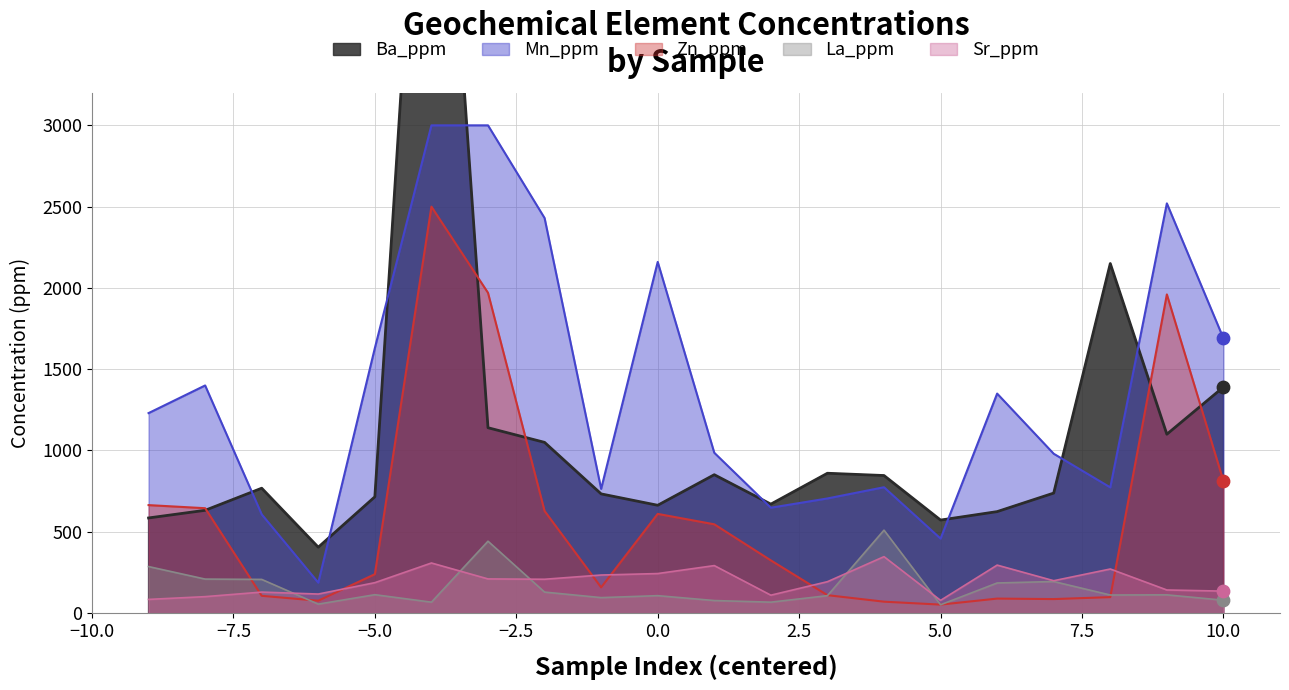

Which series contains the highest Y value?

Ba_ppm